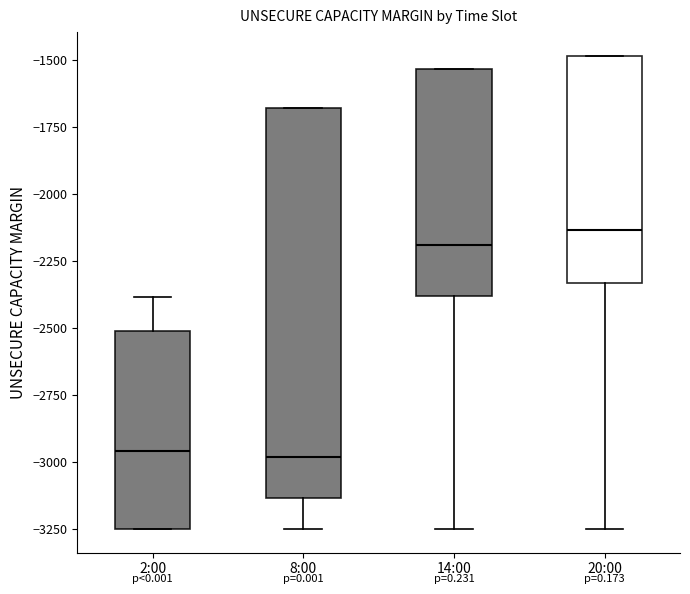

Reading left to right, transcribe this box plot: for each box, give where its median line is, the range the box spans, and where its two whiskers end, as read against the y-axis. The values are not printed on the chart, so give them approximately, as read against the axis.

2:00: median -2950, box -3250 to -2500, whiskers -3250 to -2400
8:00: median -3000, box -3150 to -1700, whiskers -3250 to -1700
14:00: median -2200, box -2400 to -1550, whiskers -3250 to -1550
20:00: median -2150, box -2350 to -1500, whiskers -3250 to -1500